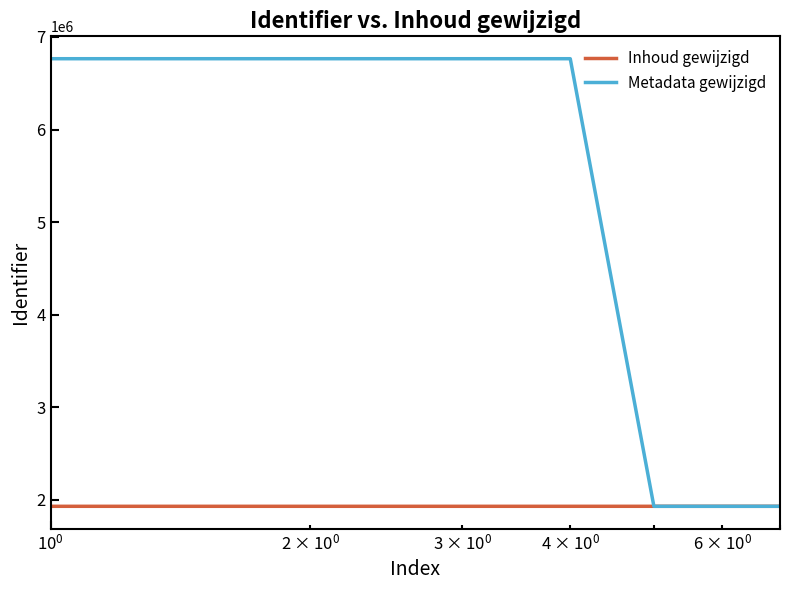

Which series has the widest spread of values?

Metadata gewijzigd